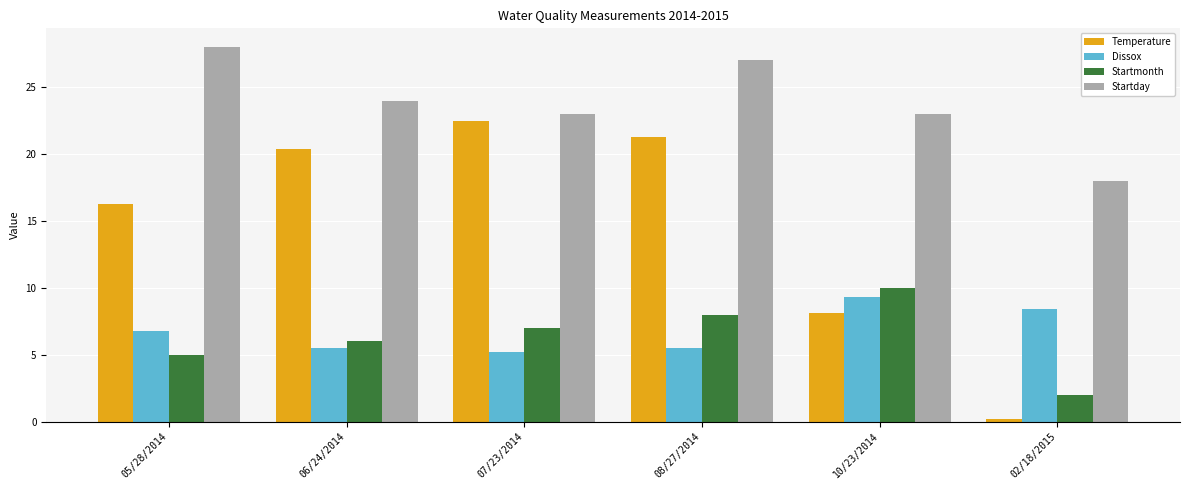

What is the spread (max minus min) of values at 02/18/2015?

17.8